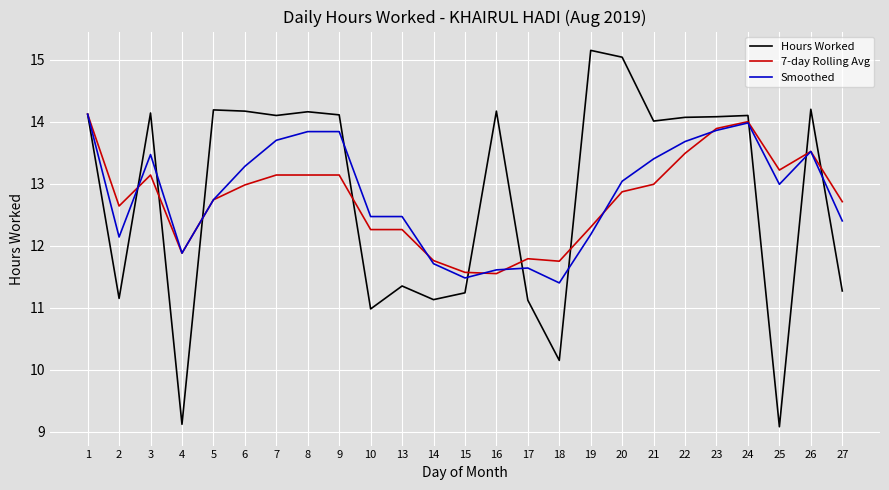

Is it true that Hours Worked equals 14.2 at 26?

True